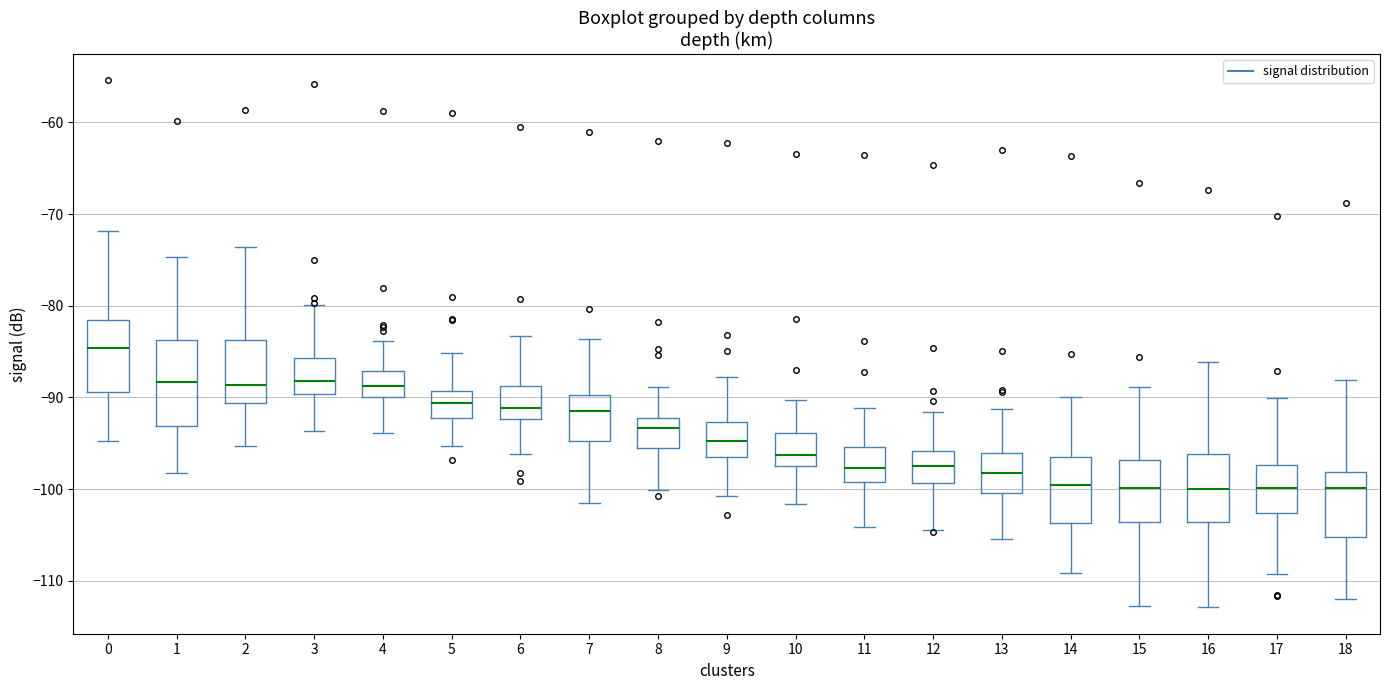

Reading left to right, transcribe this box plot: for each box, give where its median line is, the range the box spans, and where its two whiskers end, as read against the y-axis. The values are not printed on the chart, so give them approximately, as read against the axis.

0: median -85, box -89 to -82, whiskers -95 to -72
1: median -88, box -93 to -84, whiskers -98 to -75
2: median -89, box -91 to -84, whiskers -95 to -74
3: median -88, box -90 to -86, whiskers -94 to -80
4: median -89, box -90 to -87, whiskers -94 to -84
5: median -91, box -92 to -89, whiskers -95 to -85
6: median -91, box -92 to -89, whiskers -96 to -83
7: median -91, box -95 to -90, whiskers -101 to -84
8: median -93, box -95 to -92, whiskers -100 to -89
9: median -95, box -96 to -93, whiskers -101 to -88
10: median -96, box -98 to -94, whiskers -102 to -90
11: median -98, box -99 to -95, whiskers -104 to -91
12: median -97, box -99 to -96, whiskers -104 to -92
13: median -98, box -100 to -96, whiskers -105 to -91
14: median -100, box -104 to -97, whiskers -109 to -90
15: median -100, box -104 to -97, whiskers -113 to -89
16: median -100, box -104 to -96, whiskers -113 to -86
17: median -100, box -103 to -97, whiskers -109 to -90
18: median -100, box -105 to -98, whiskers -112 to -88